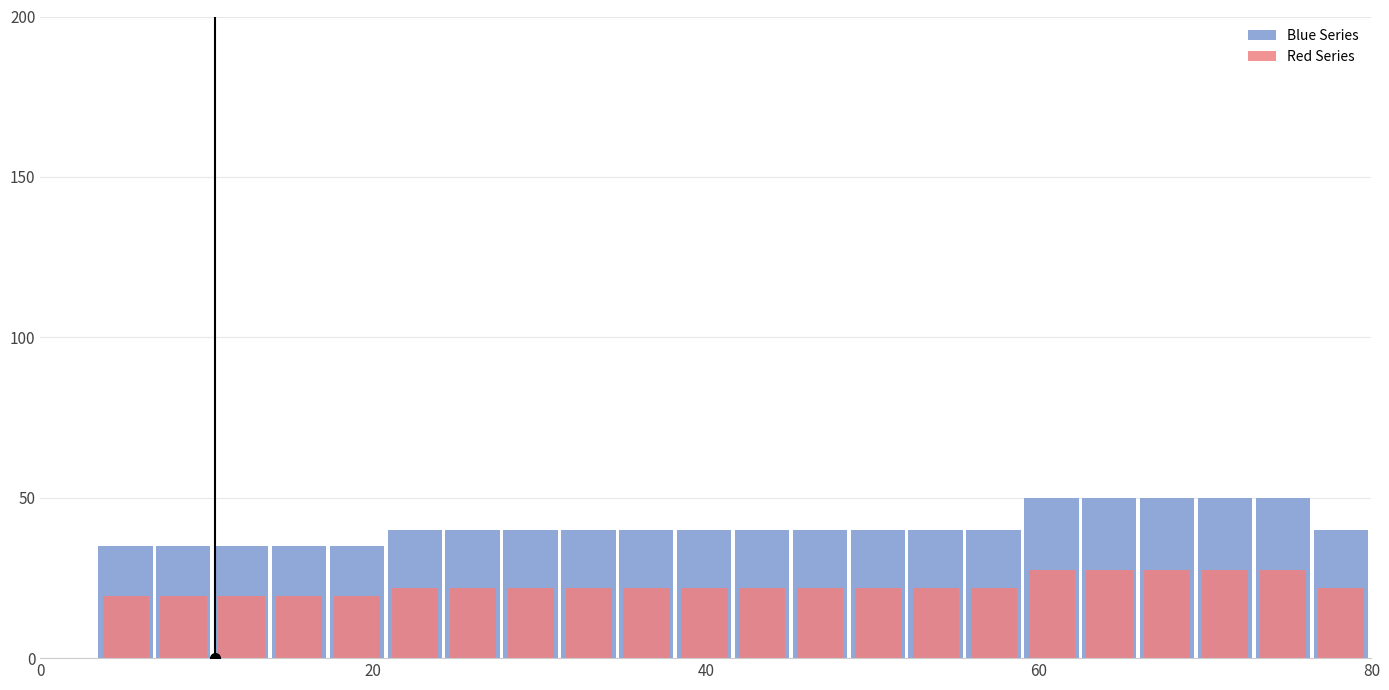

How many bars are there in each group?

2